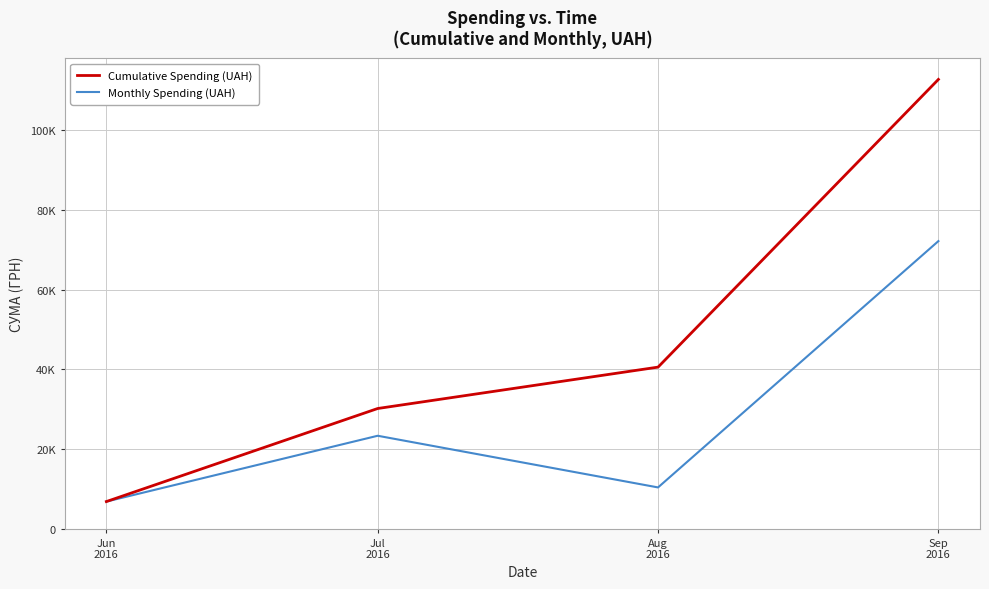

What are all the series names shown in the legend?

Cumulative Spending (UAH), Monthly Spending (UAH)